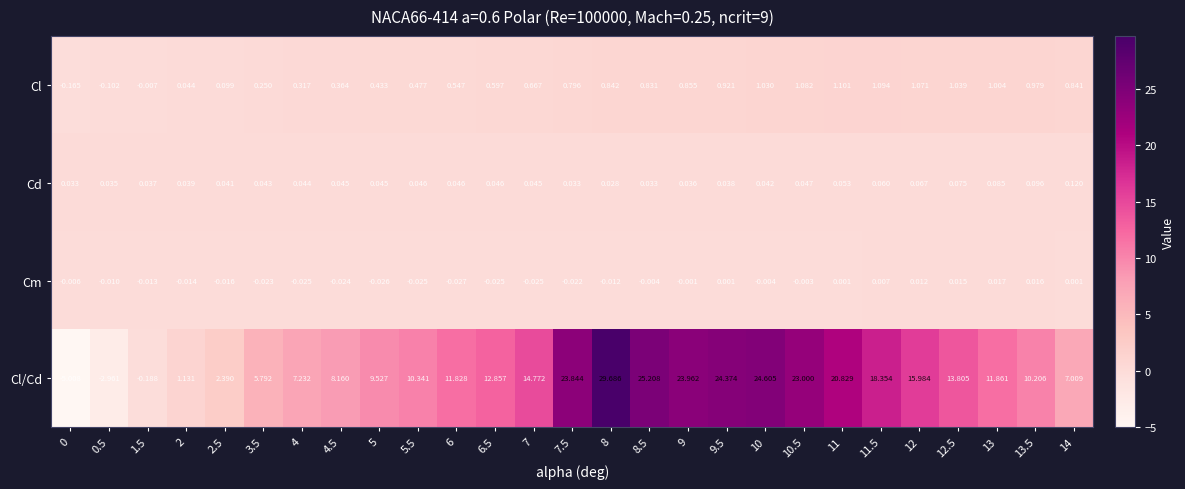

List the series in order of their peak value, lowest first.

Cm, Cd, Cl, Cl/Cd